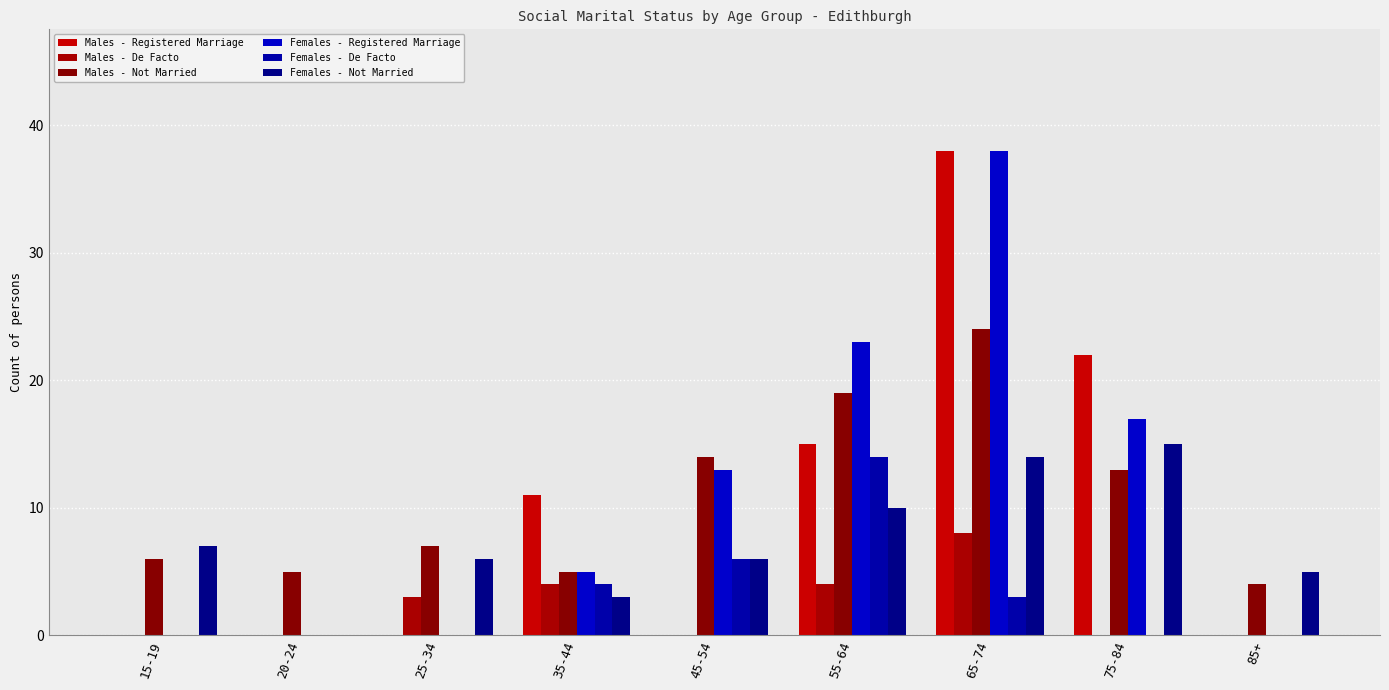

How many positive values does the Females - Not Married series have?

8